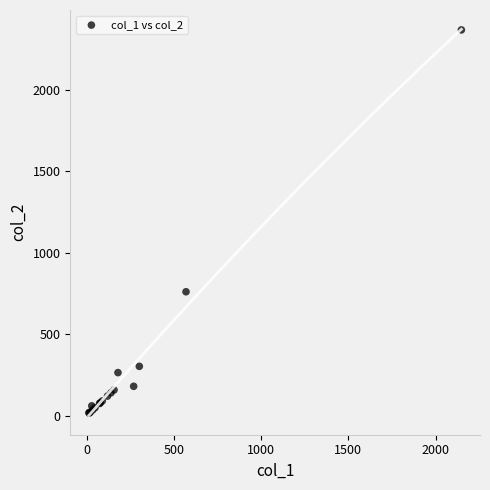

What Y value in the scatter plot is closest to 1191?

760.0